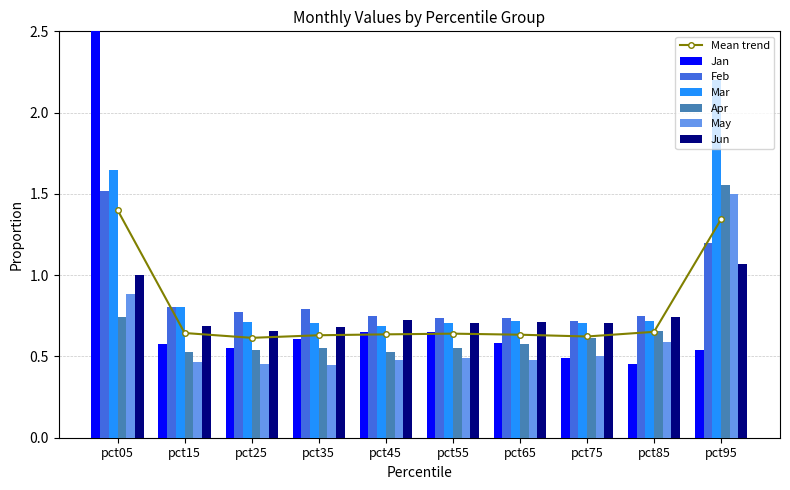

The value of Jan at pct35 is 0.6. True or false?

True